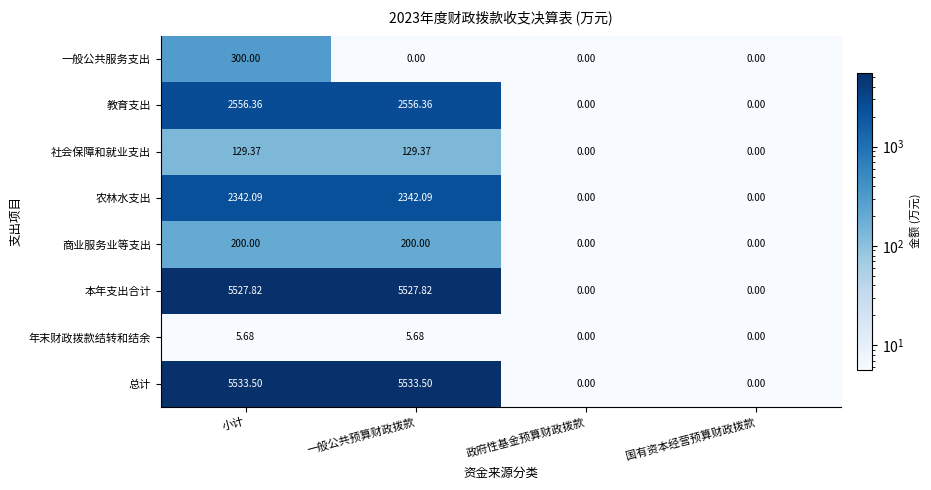

Which series has the widest spread of values?

总计